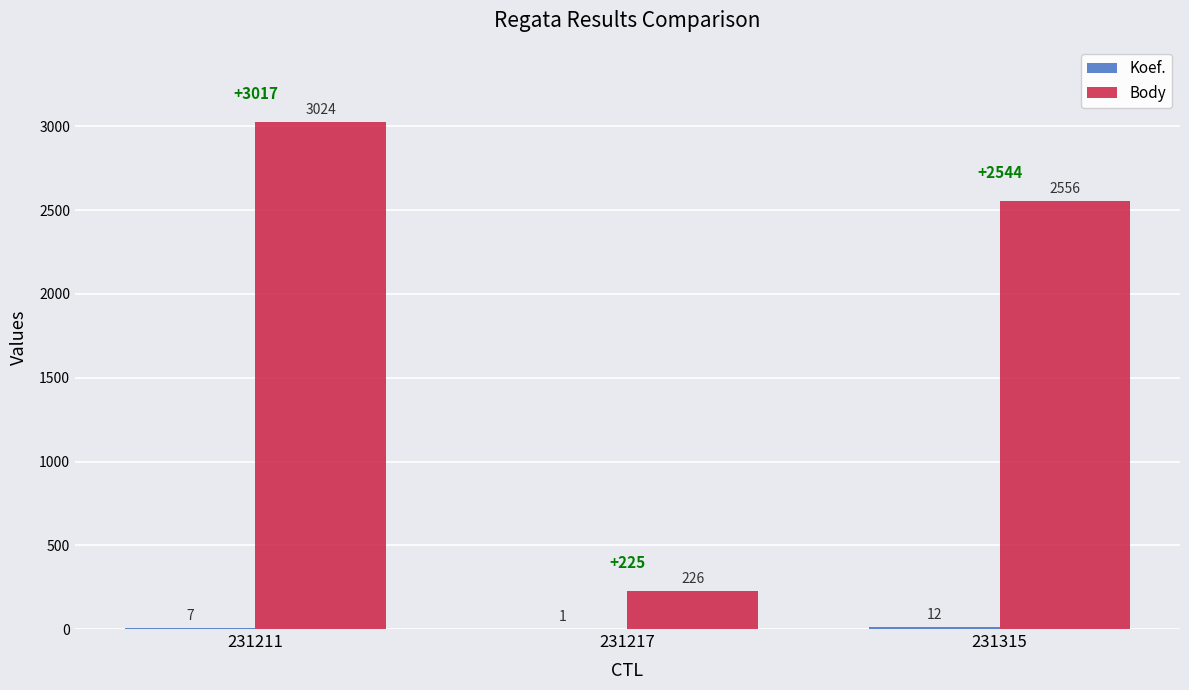

How many Body values are between 226 and 3024?

3